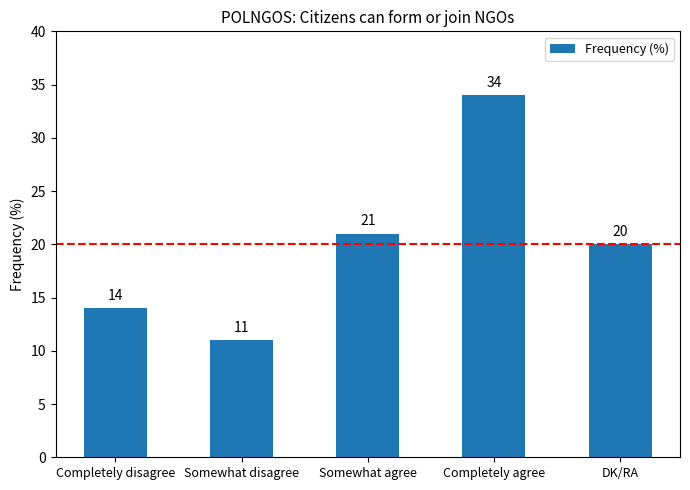

What is the change in value from Somewhat disagree to Somewhat agree?

+10